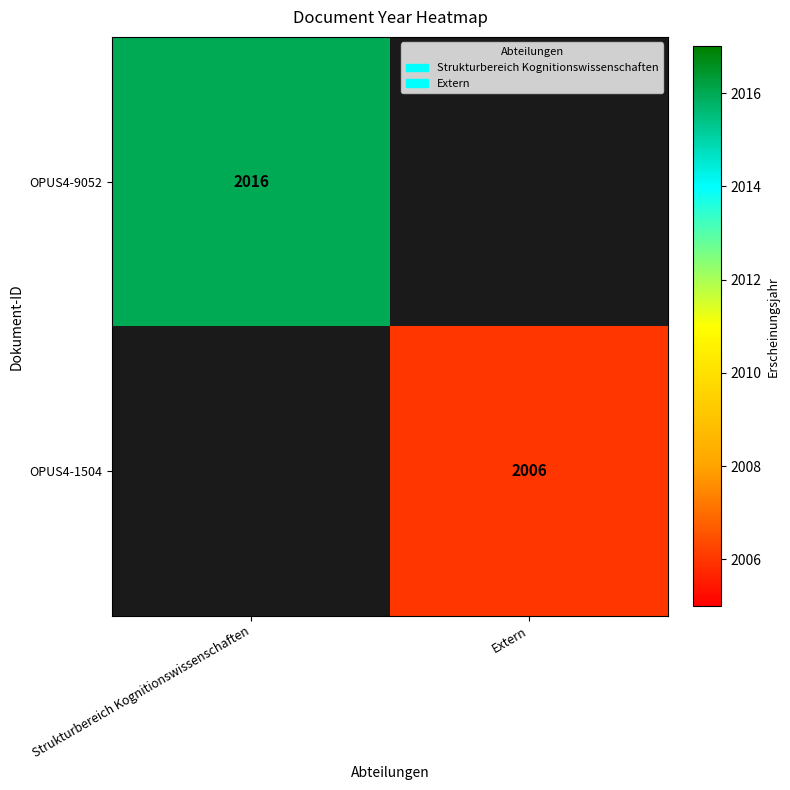

True or false: OPUS4-9052 has a value of 1012 at Strukturbereich Kognitionswissenschaften.

False